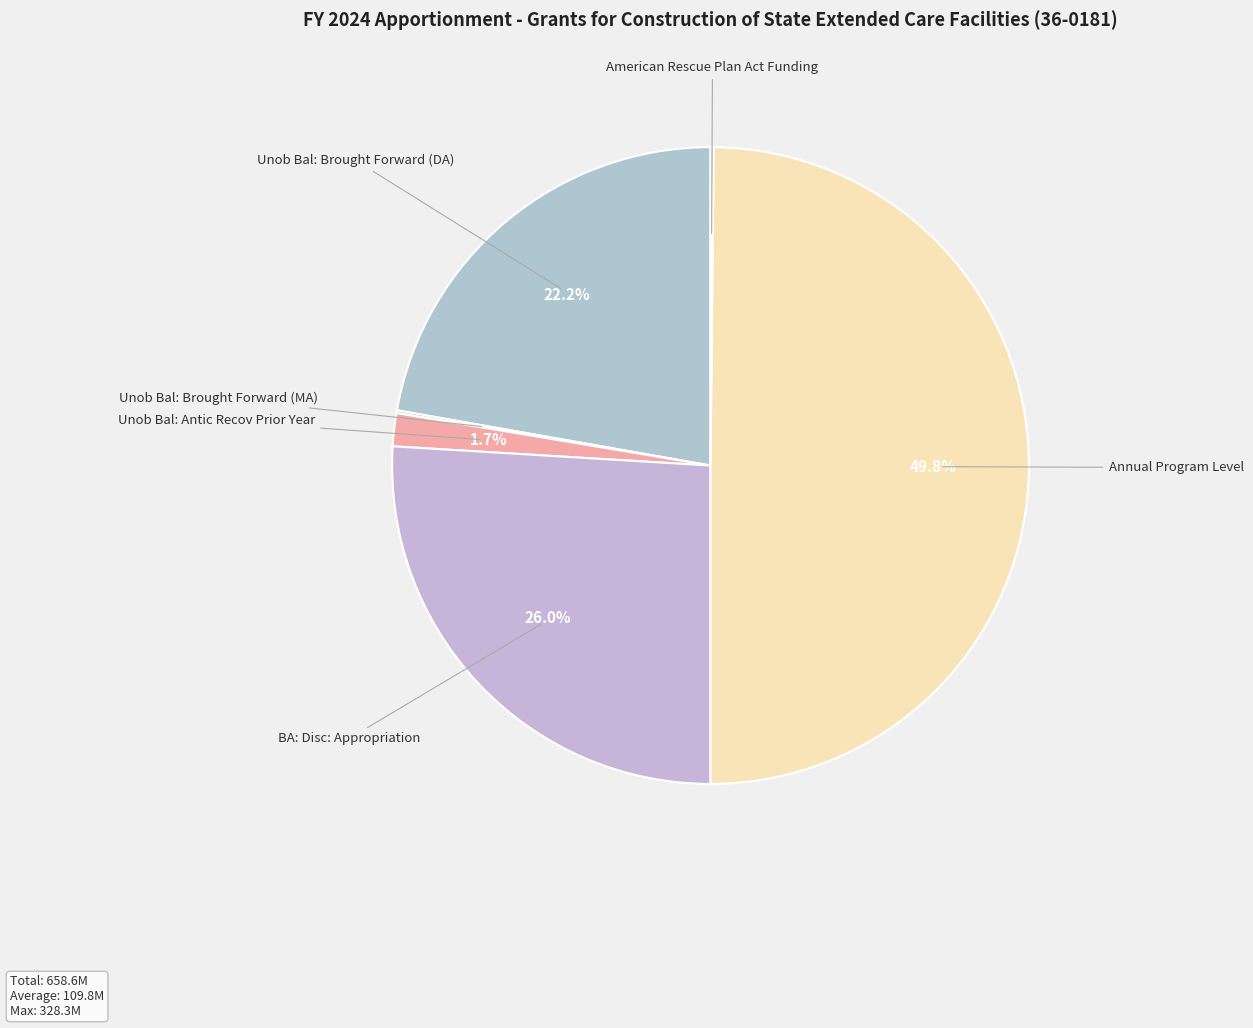

What is the ratio of the value at Annual Program Level to the value at Unob Bal: Brought Forward (DA)?

2.2